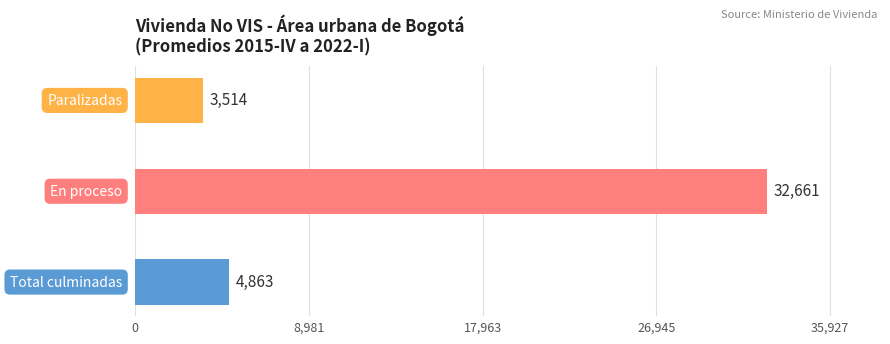

What is the maximum value shown in the chart?

32661